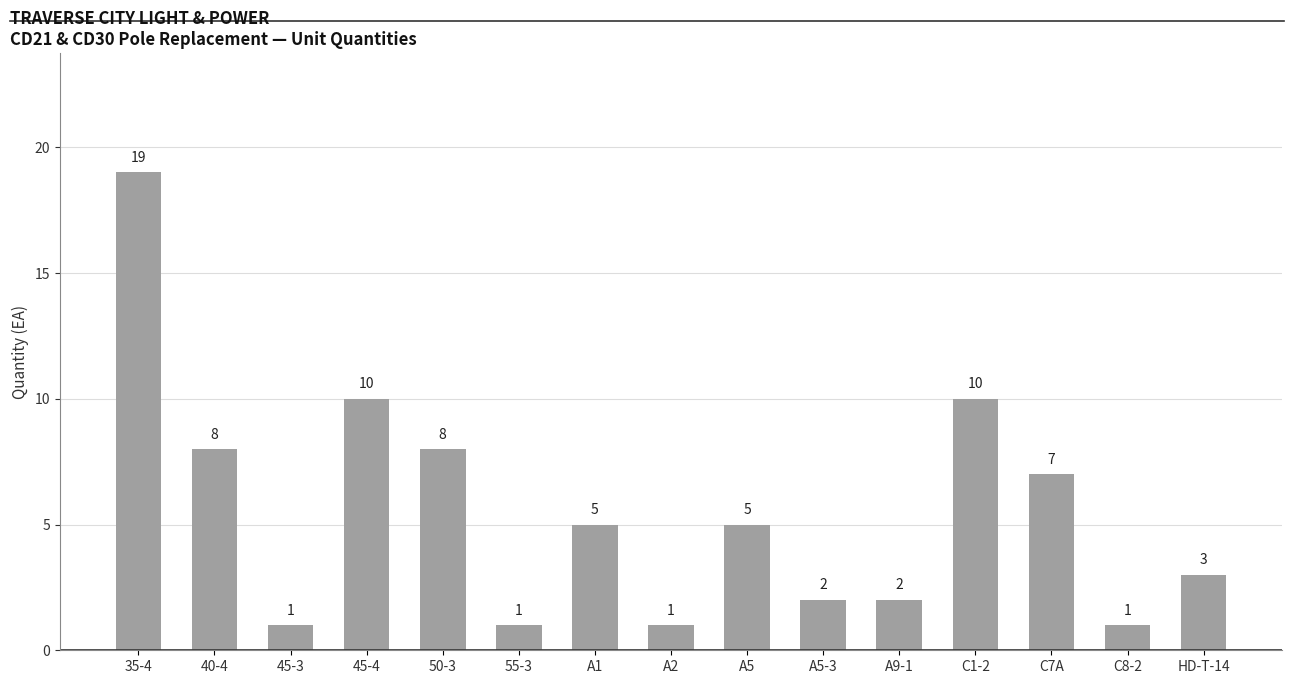

Where does the data first go above 5?

35-4